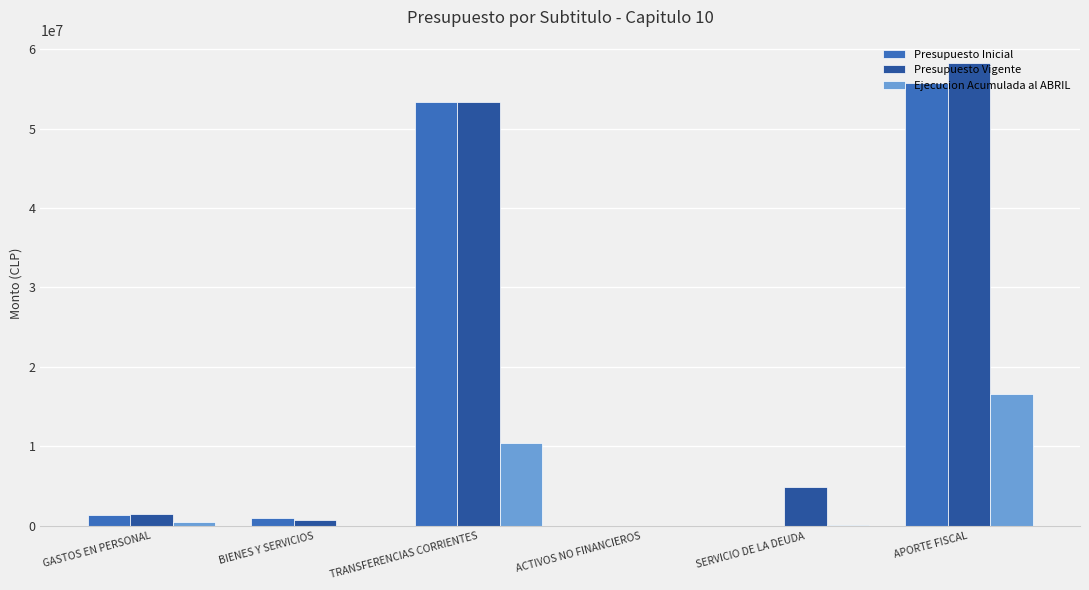

Where does the Presupuesto Vigente series first go above 4915453?

TRANSFERENCIAS CORRIENTES